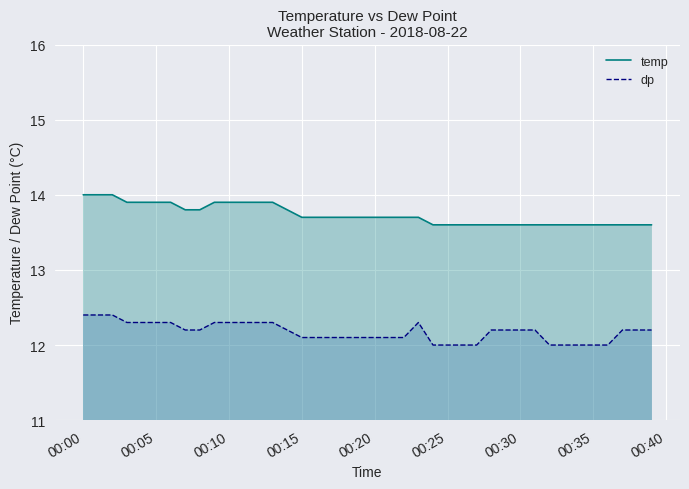

True or false: temp and dp intersect in this chart.

False